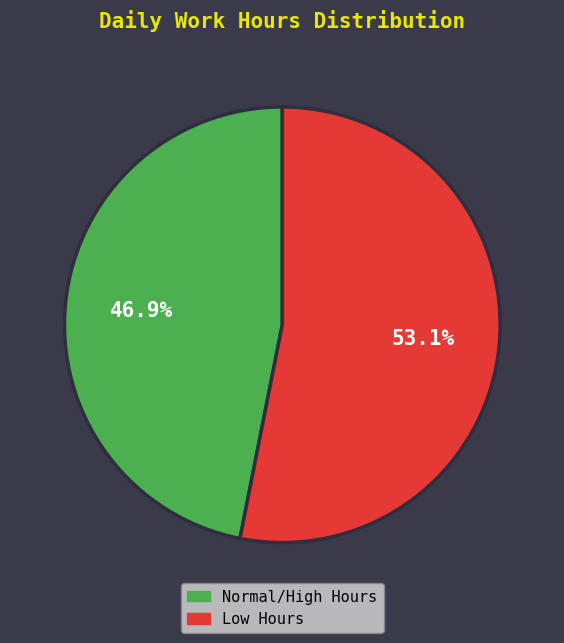

Is there any slice that represents more than half of the pie?

Yes